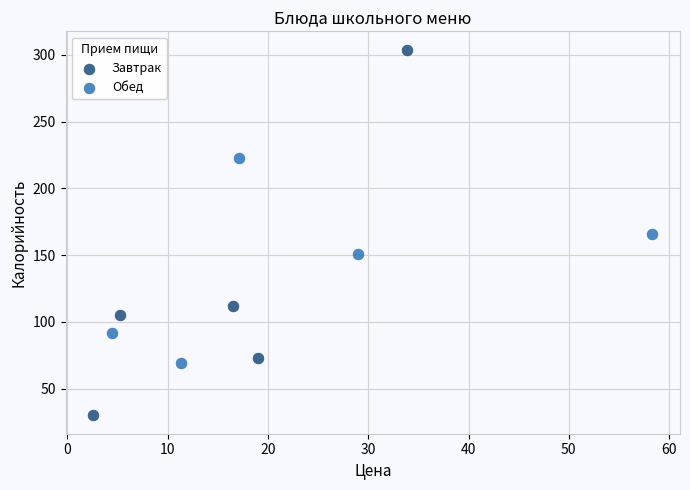

Which series has the widest spread of Y values?

Завтрак